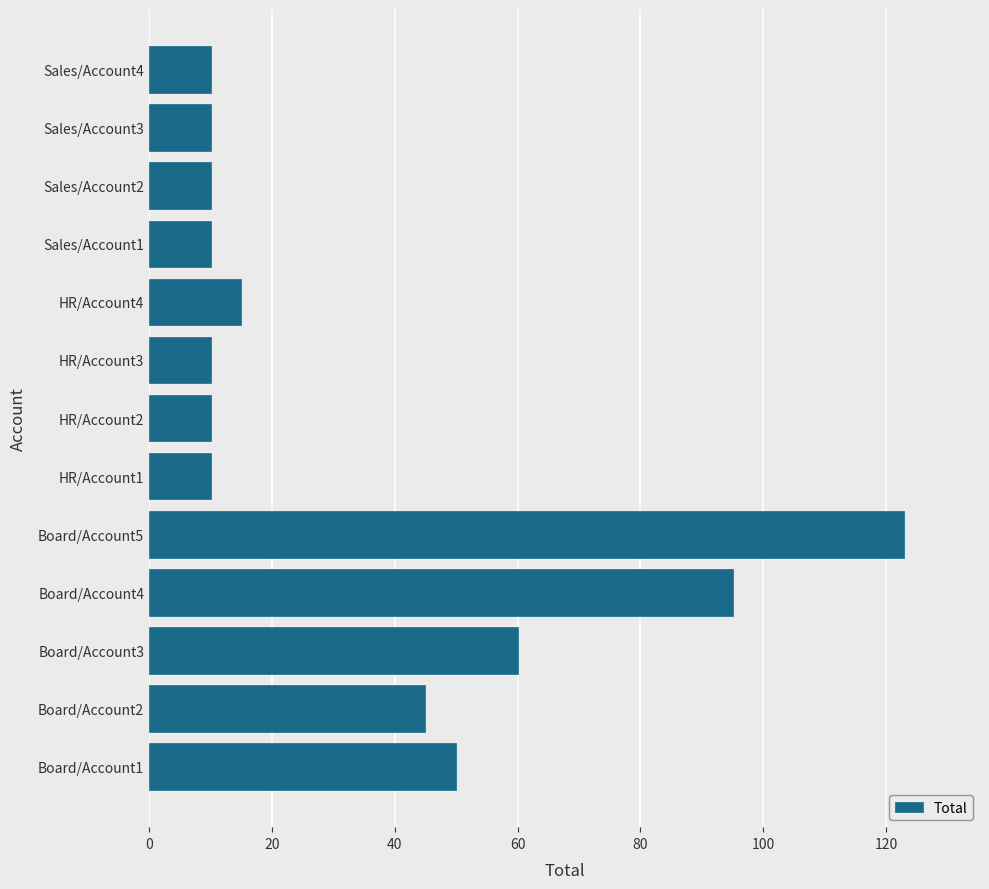

At which label is the value closest to 66?

Board/Account3